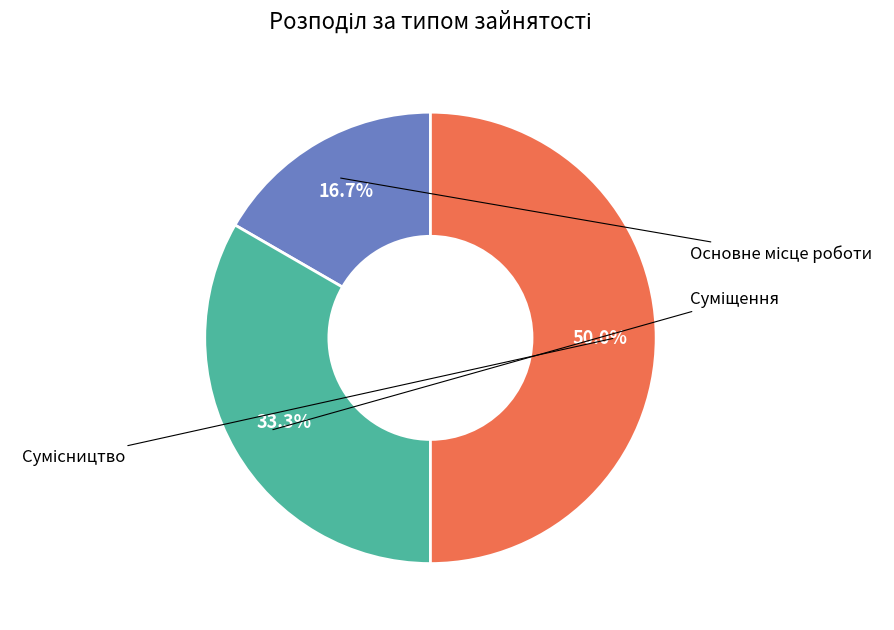

Which category has the biggest portion of the pie?

Сумісництво